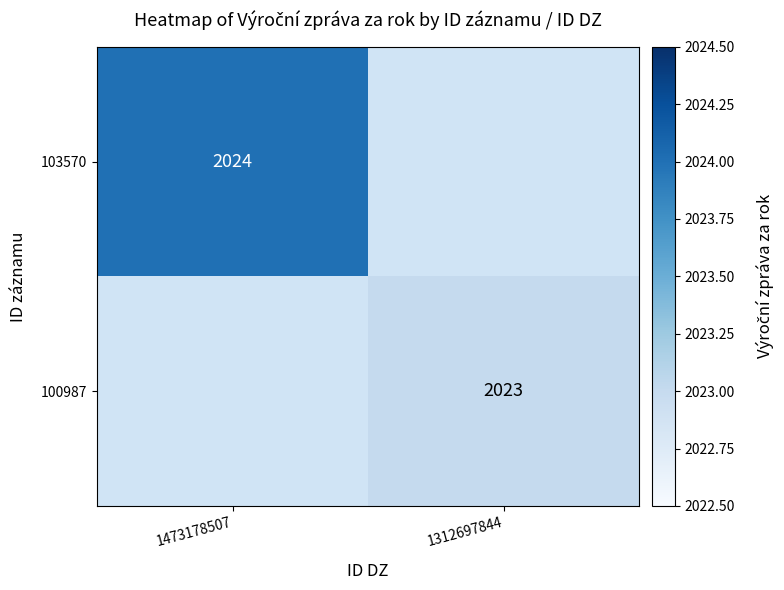

Between 1312697844 and 1473178507, which is larger?

1473178507